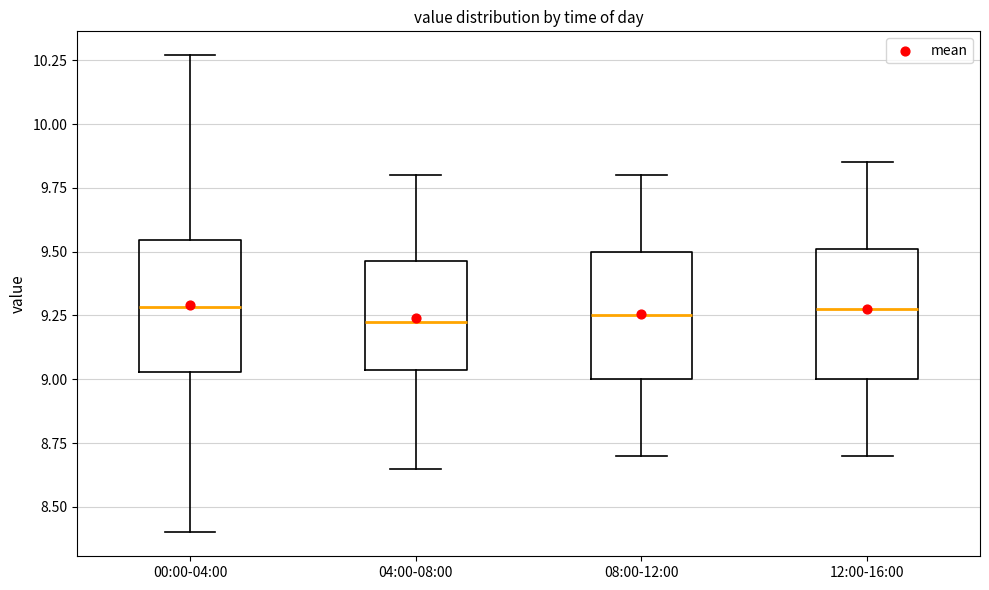

Reading left to right, read every box against the y-axis: the position of its median line, the range the box covers, and the ends of its whiskers. The values are not printed on the chart, so give them approximately, as read against the axis.

00:00-04:00: median 9.30, box 9.05 to 9.55, whiskers 8.40 to 10.25
04:00-08:00: median 9.25, box 9.05 to 9.45, whiskers 8.65 to 9.80
08:00-12:00: median 9.25, box 9.00 to 9.50, whiskers 8.70 to 9.80
12:00-16:00: median 9.30, box 9.00 to 9.50, whiskers 8.70 to 9.85